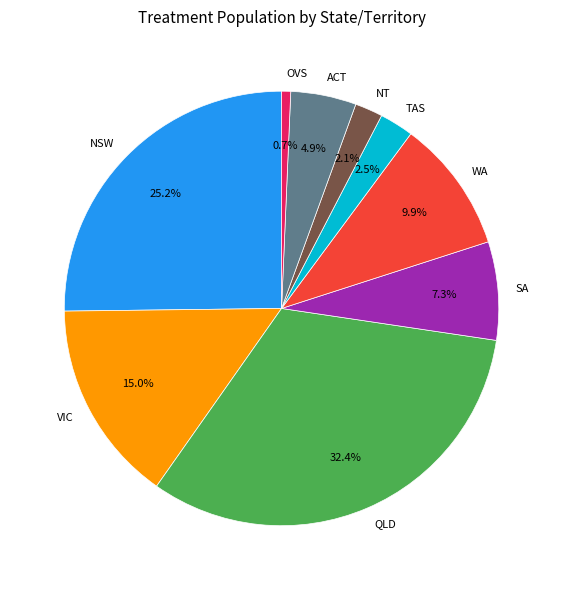

Does any single category account for the majority?

No